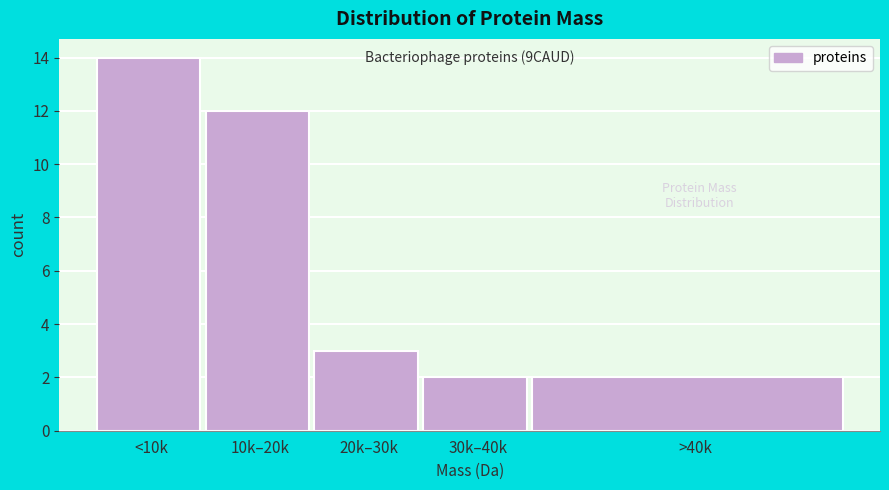

Reading right to left, list all the values displayed in this chart.

>40k=2	30k–40k=2	20k–30k=3	10k–20k=12	<10k=14